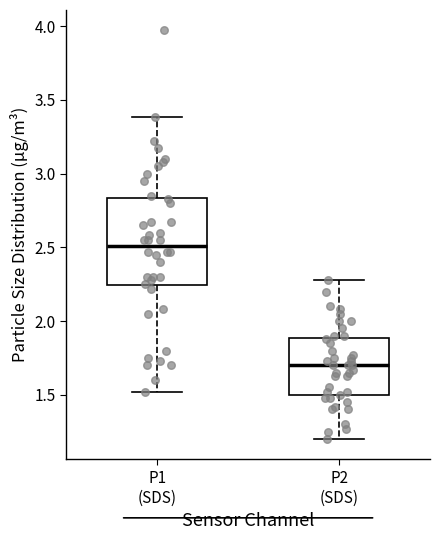

Reading left to right, transcribe this box plot: for each box, give where its median line is, the range the box spans, and where its two whiskers end, as read against the y-axis. The values are not printed on the chart, so give them approximately, as read against the axis.

P1 (SDS): median 2.50, box 2.25 to 2.85, whiskers 1.50 to 3.40
P2 (SDS): median 1.70, box 1.50 to 1.90, whiskers 1.20 to 2.30